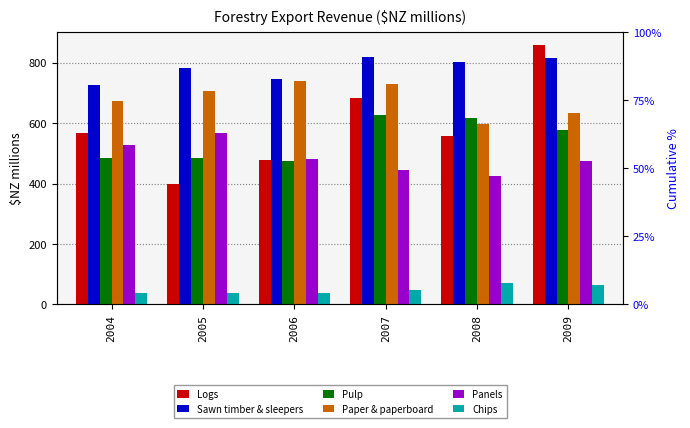

What is the difference between the highest and lowest values at 2009?

794